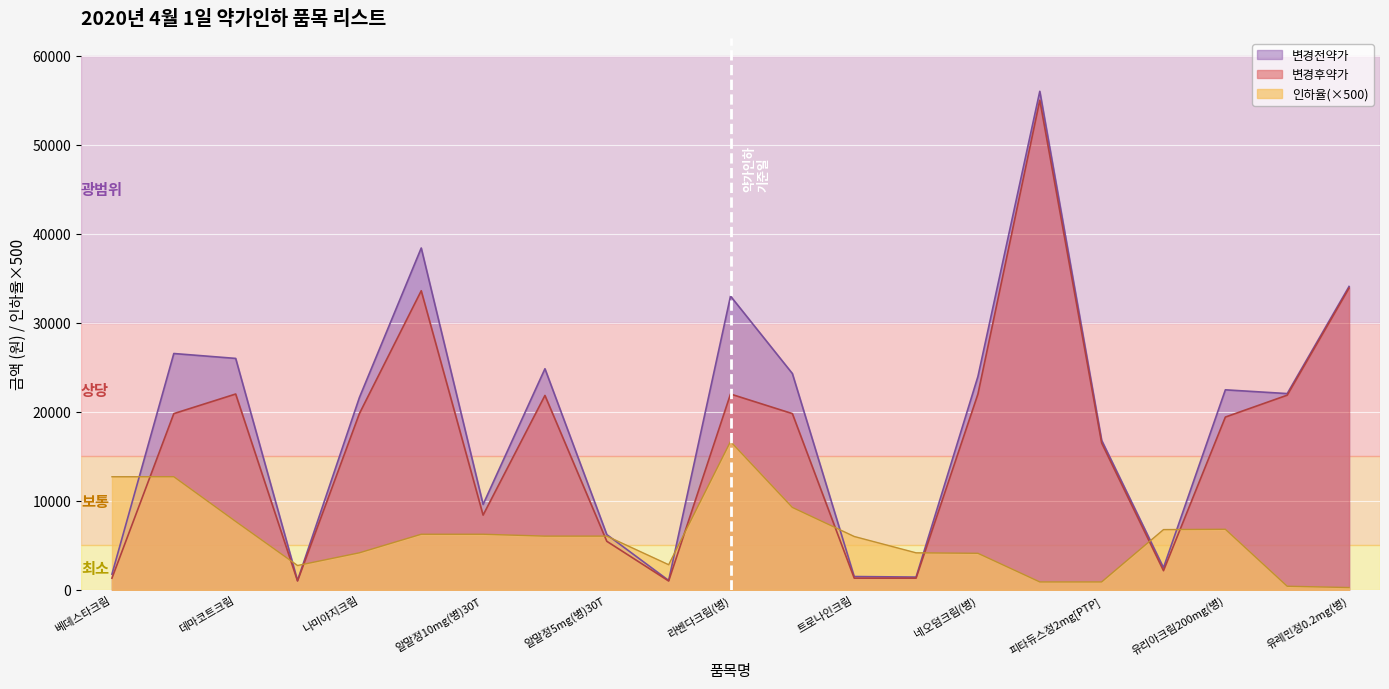

Reading left to right, what are all the values shown in this chart?

변경전약가: 베데스타크림=1770	베데스타크림(병)=26550	데마코트크림=26000	겐트리손크림=1058	나미야지크림=21600	알말정10mg(병)120T=38400	알말정10mg(병)30T=9600	알말정5mg(병)120T=24840	알말정5mg(병)30T=6210	아크라손크림=1060	라벤다크림(병)=33000	파나덤크림=24300	트로나인크림=1500	네오덤크림=1440	네오덤크림(병)=23970	피타듀스정2mg(병)=56000	피타듀스정2mg[PTP]=16800	유리아크림200mg=2495	유리아크림200mg(병)=22472	유레민정0.1mg(병)=22050	유레민정0.2mg(병)=34080
변경후약가: 베데스타크림=1320	베데스타크림(병)=19800	데마코트크림=22000	겐트리손크림=1000	나미야지크림=19800	알말정10mg(병)120T=33600	알말정10mg(병)30T=8400	알말정5mg(병)120T=21840	알말정5mg(병)30T=5460	아크라손크림=1000	라벤다크림(병)=22000	파나덤크림=19800	트로나인크림=1320	네오덤크림=1320	네오덤크림(병)=22000	피타듀스정2mg(병)=55000	피타듀스정2mg[PTP]=16500	유리아크림200mg=2157	유리아크림200mg(병)=19412	유레민정0.1mg(병)=21870	유레민정0.2mg(병)=33900
인하율: 베데스타크림=12710	베데스타크림(병)=12710	데마코트크림=7690	겐트리손크림=2740	나미야지크림=4165	알말정10mg(병)120T=6250	알말정10mg(병)30T=6250	알말정5mg(병)120T=6040	알말정5mg(병)30T=6040	아크라손크림=2830	라벤다크림(병)=16665	파나덤크림=9260	트로나인크림=6000	네오덤크림=4165	네오덤크림(병)=4110	피타듀스정2mg(병)=895	피타듀스정2mg[PTP]=895	유리아크림200mg=6775	유리아크림200mg(병)=6810	유레민정0.1mg(병)=410	유레민정0.2mg(병)=265